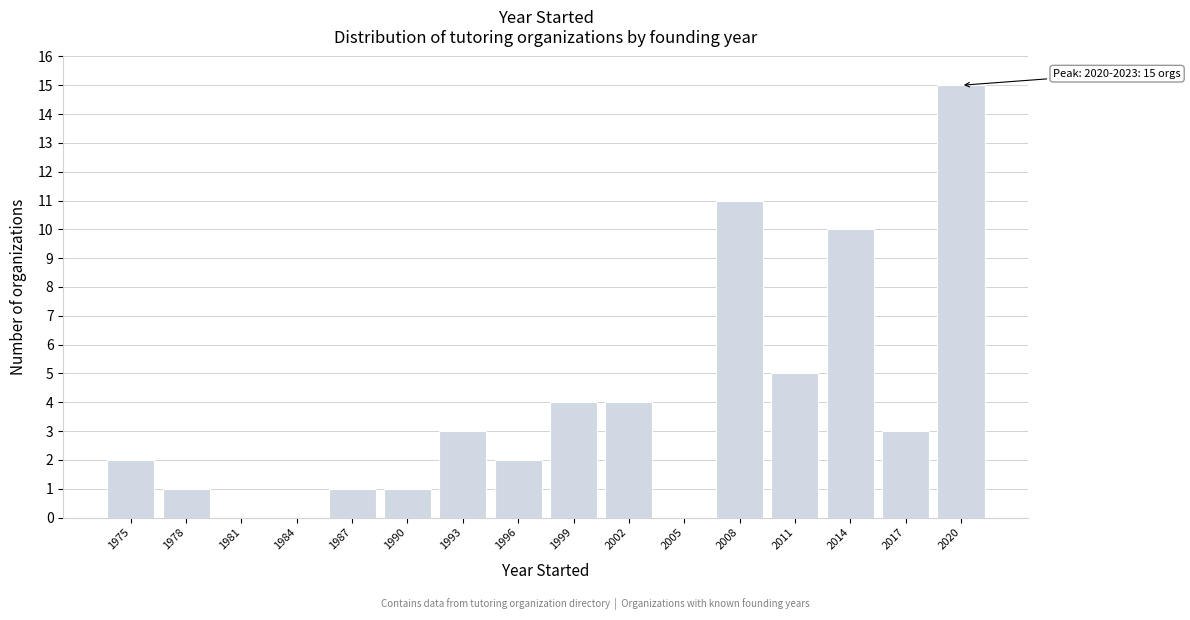

Reading right to left, list all the values displayed in this chart.

2020=15	2017=3	2014=10	2011=5	2008=11	2005=0	2002=4	1999=4	1996=2	1993=3	1990=1	1987=1	1984=0	1981=0	1978=1	1975=2